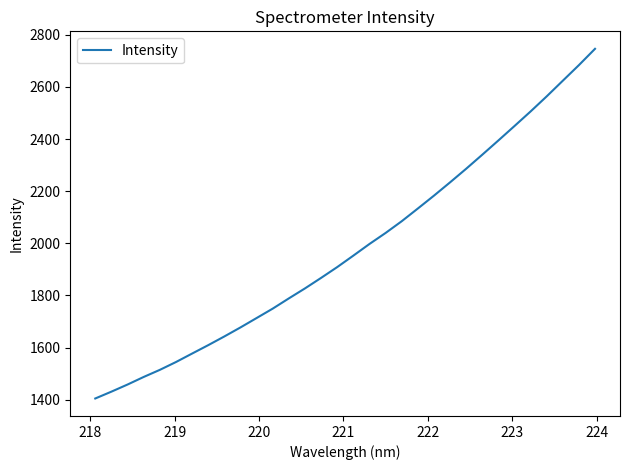

What is the difference between the maximum and minimum values?

1341.5